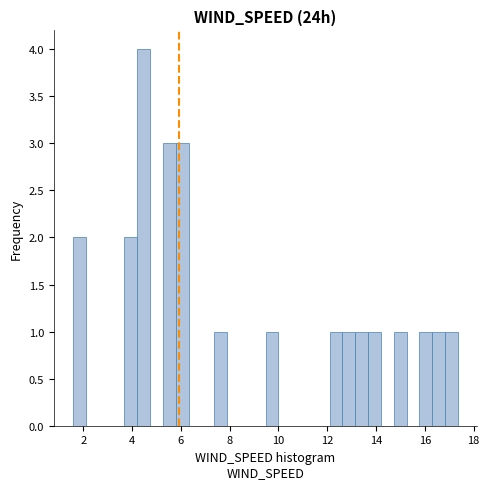

Read against the x-axis, roughly where is the centre of the tallest bar?

4.4